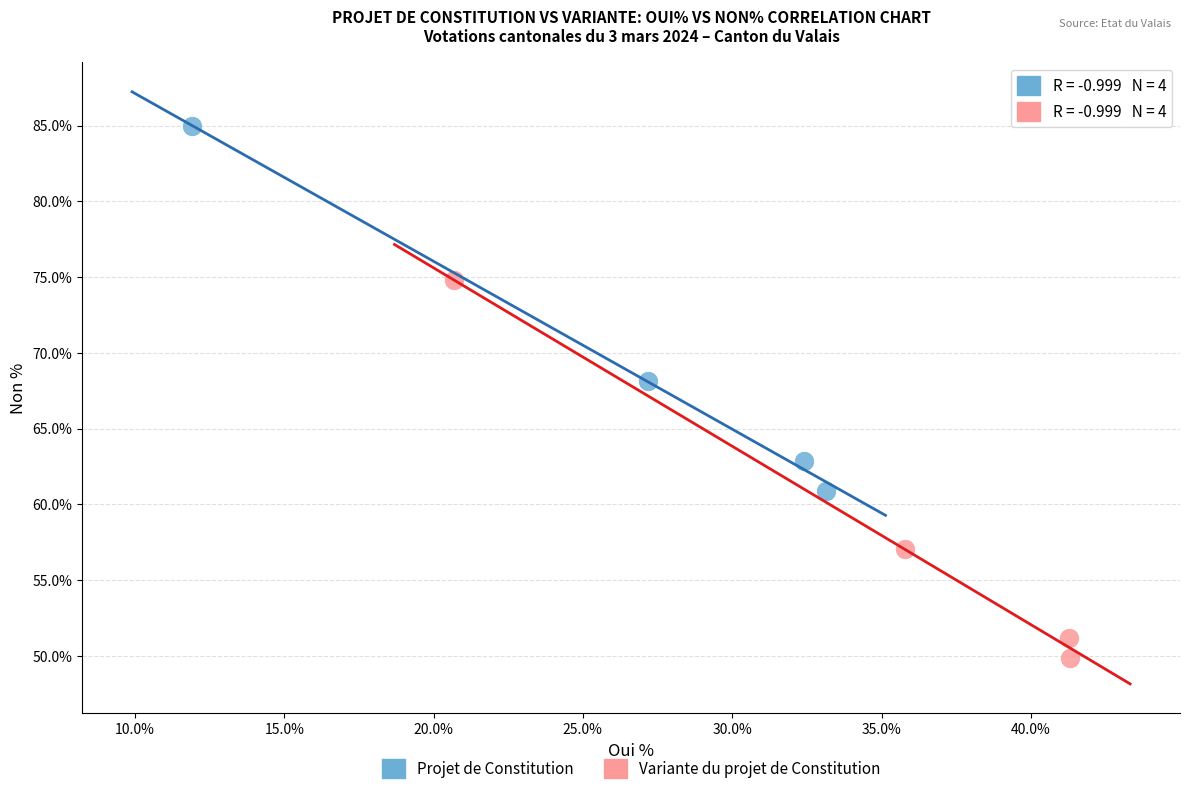

Which series contains the lowest Y value?

Variante du projet de Constitution